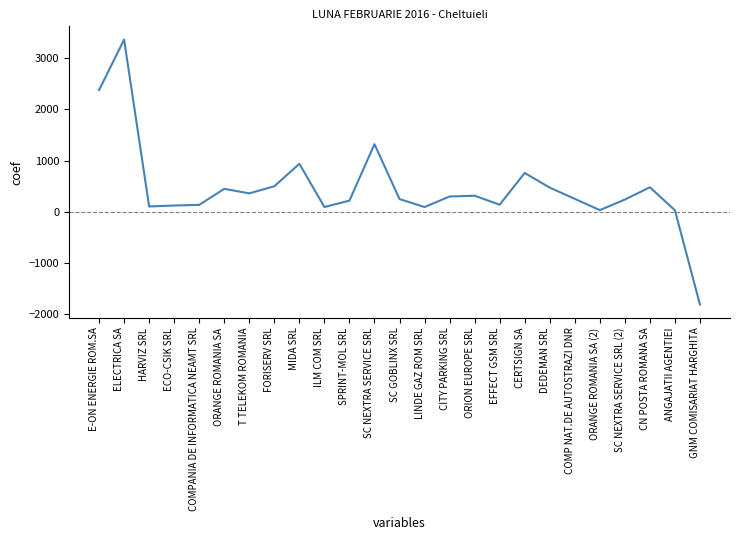

What is the ratio of the value at ORANGE ROMANIA SA (2) to the value at ILM COM SRL?

0.4